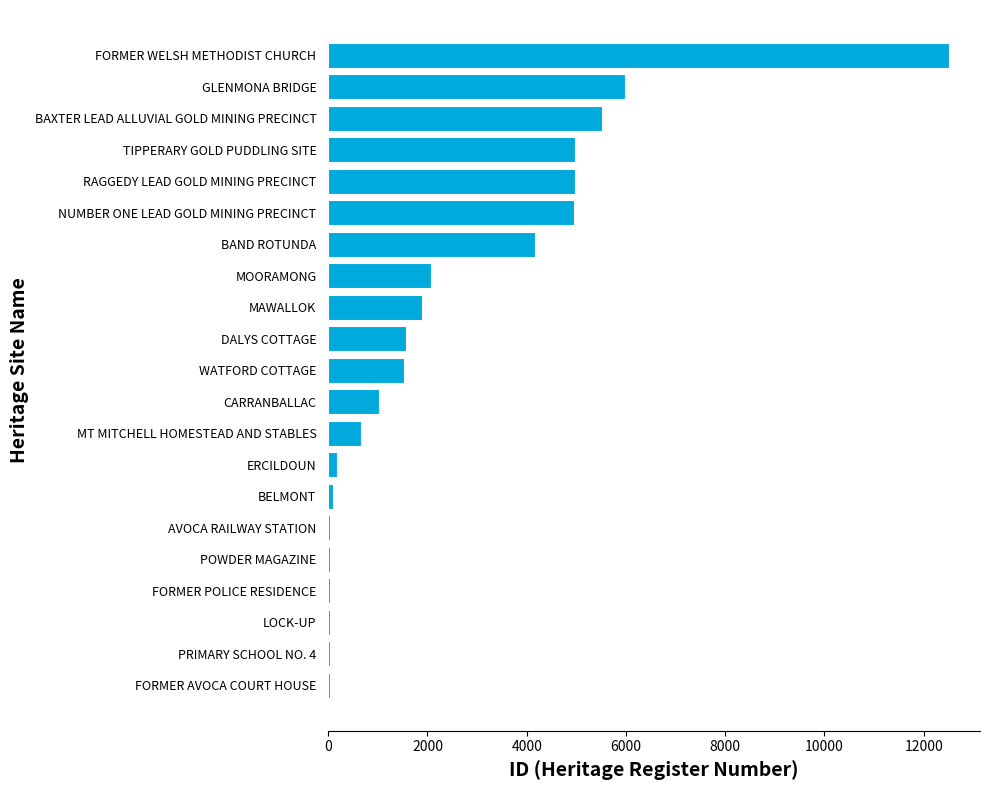

The chart shows a value of 1107 at MT MITCHELL HOMESTEAD AND STABLES. True or false?

False